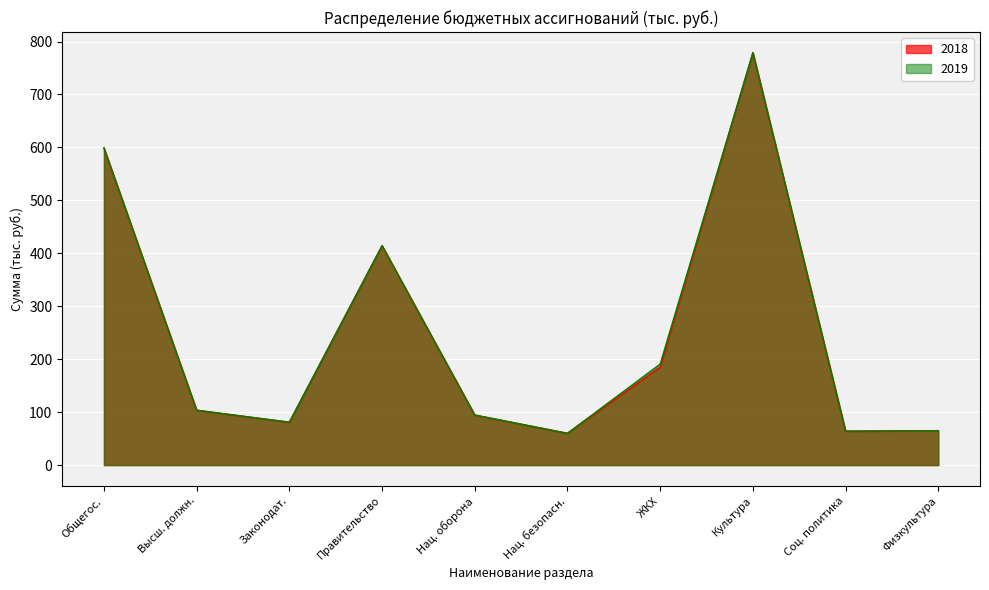

Which label corresponds to the largest value in the chart?

Культура